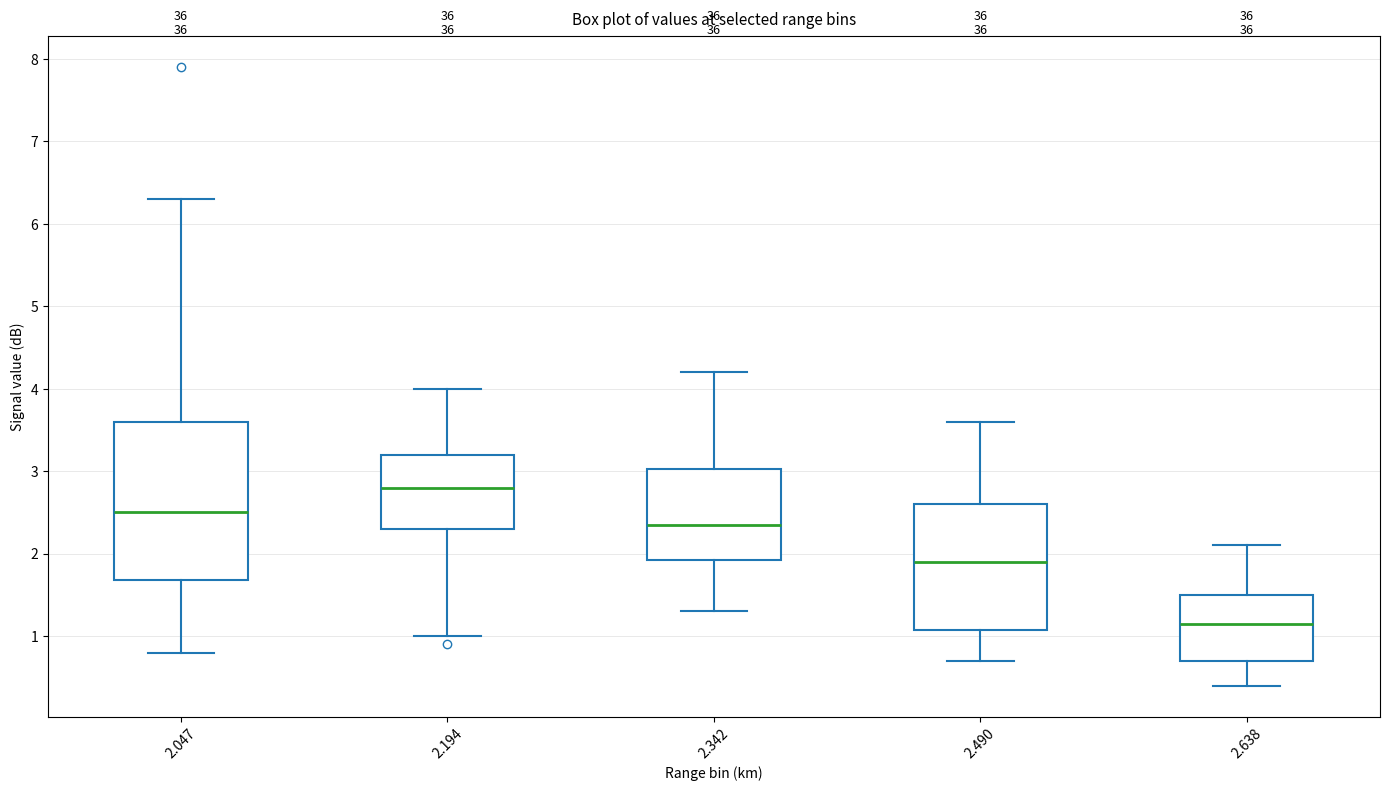

Where is the upper edge of the box at x = 2.194 on the y-axis? The values are not printed on the chart, so give them approximately, as read against the axis.

3.2